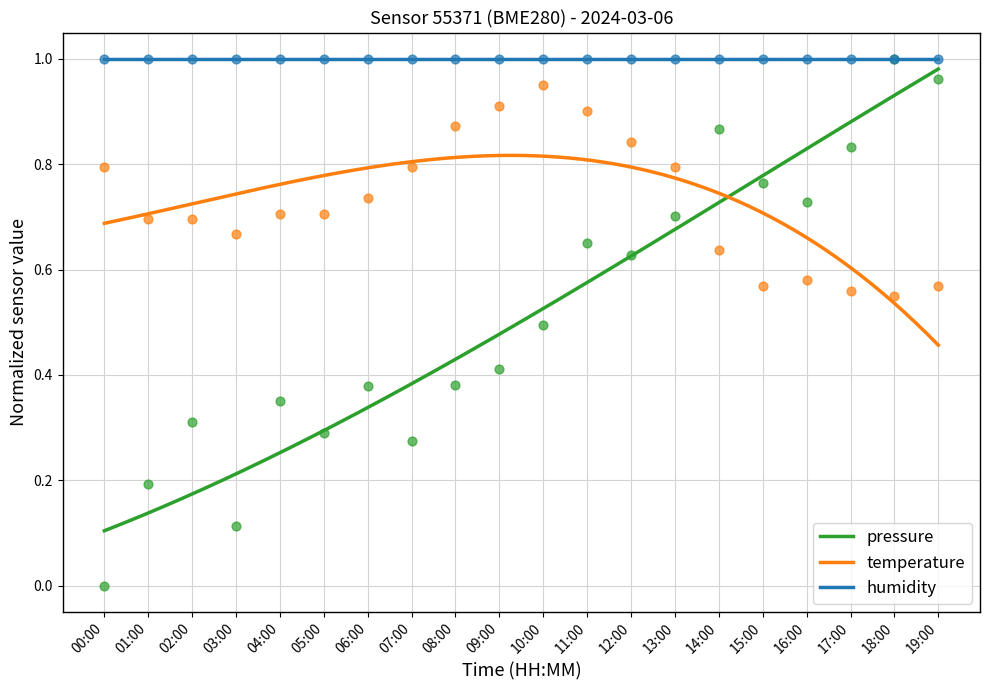

At which category is the sum across all series the highest?

11:00